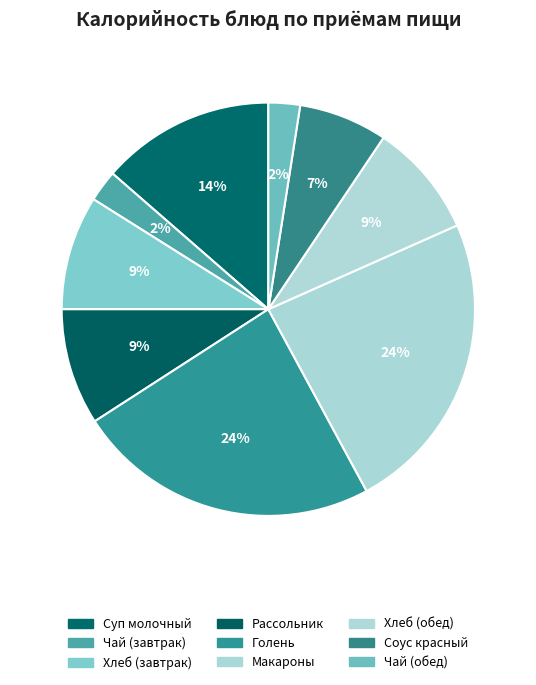

Is it true that Голень is 24% of the pie?

True